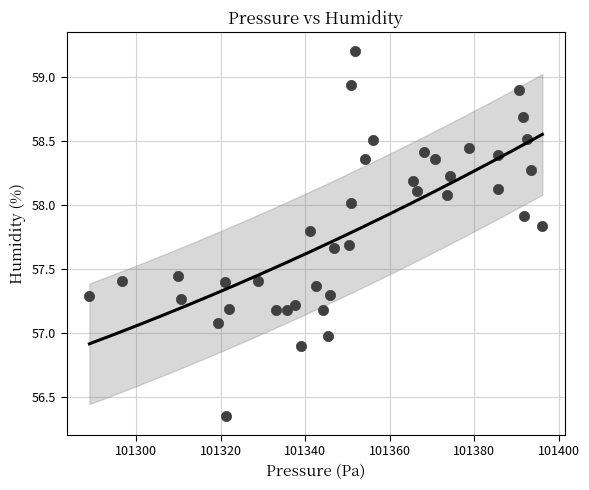

What is the range of X values (max minus min)?

107.3